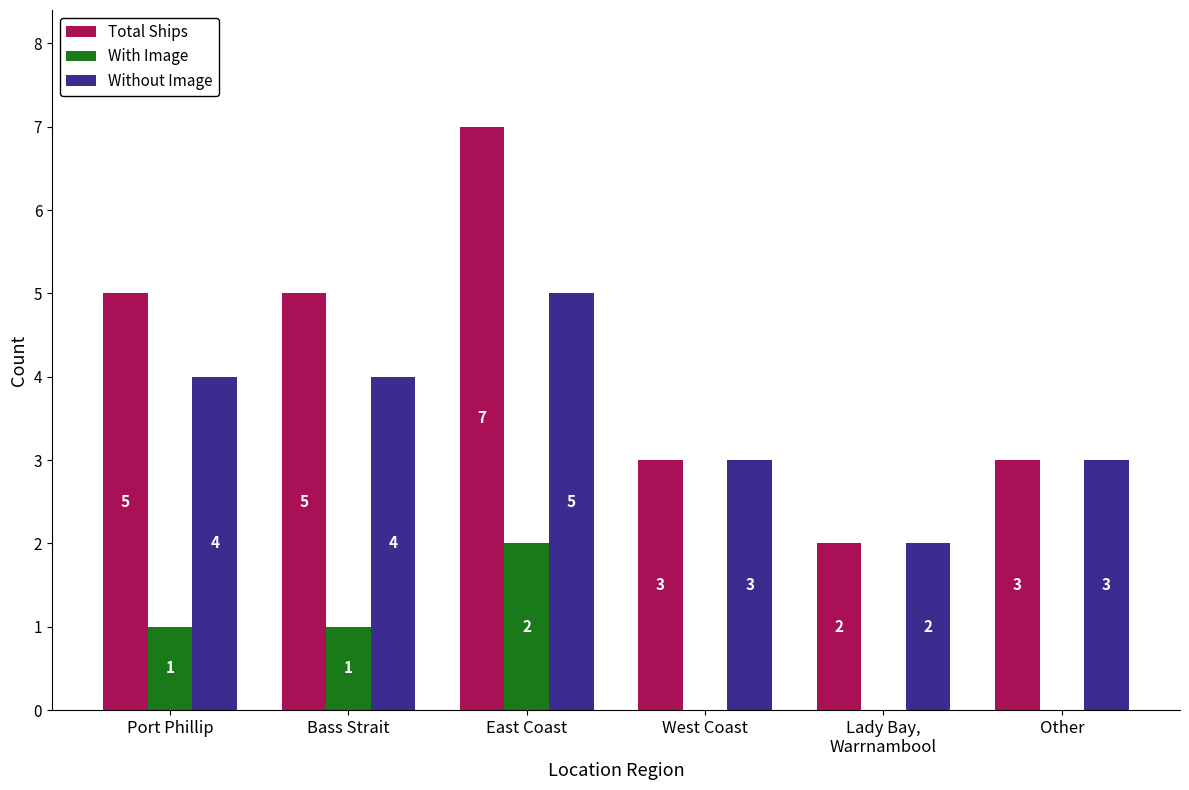

How many groups of bars are there?

6